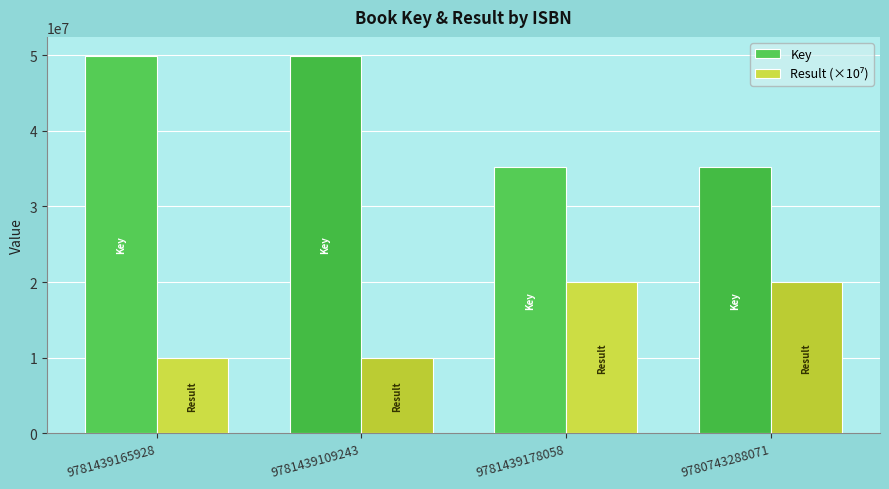

Which series has the largest range (max minus min)?

Key